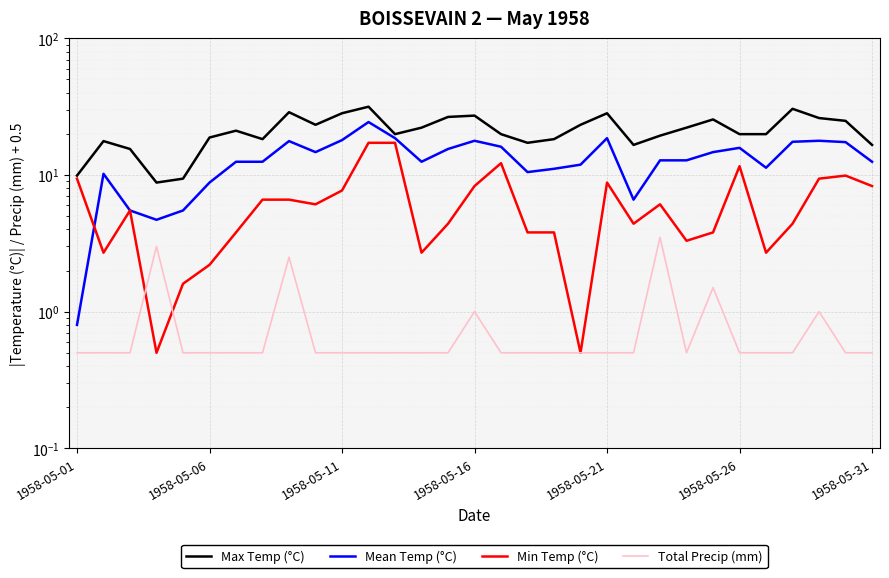

What is the average value of the Total Precip (mm) series?

0.8